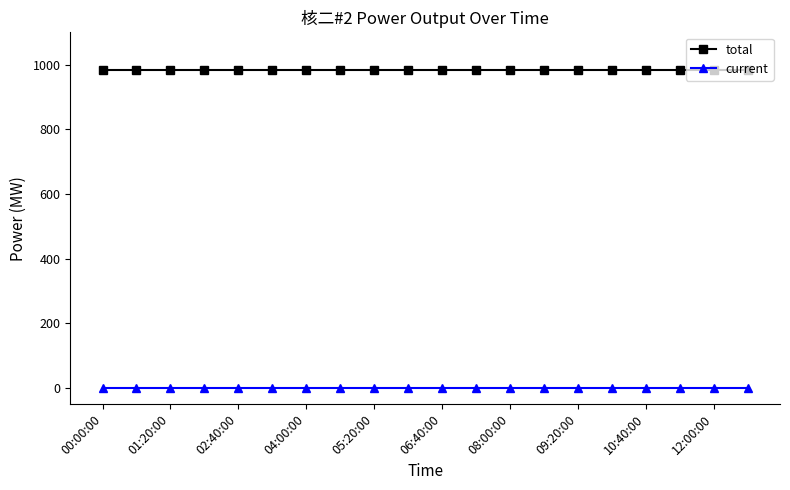

What is the average value of the total series?

985